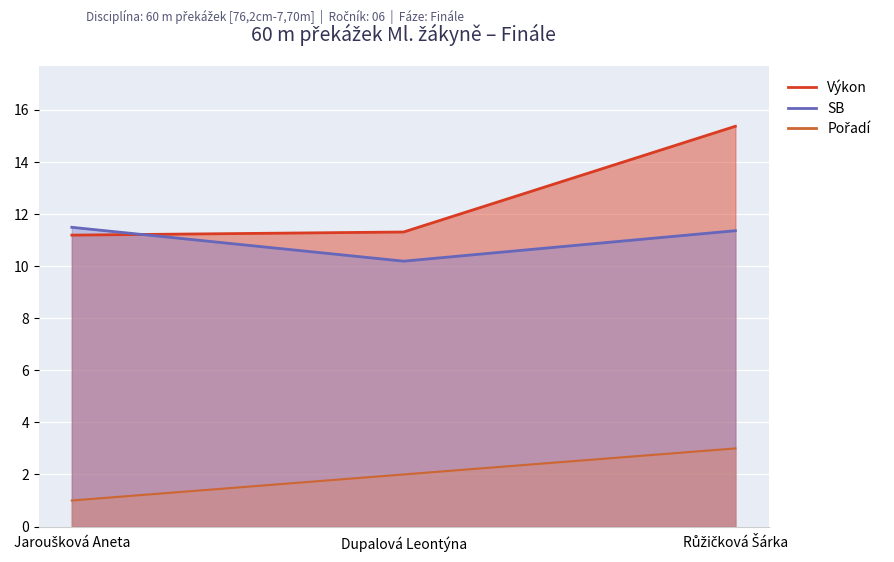

Is it true that SB equals 19.9 at Růžičková Šárka?

False